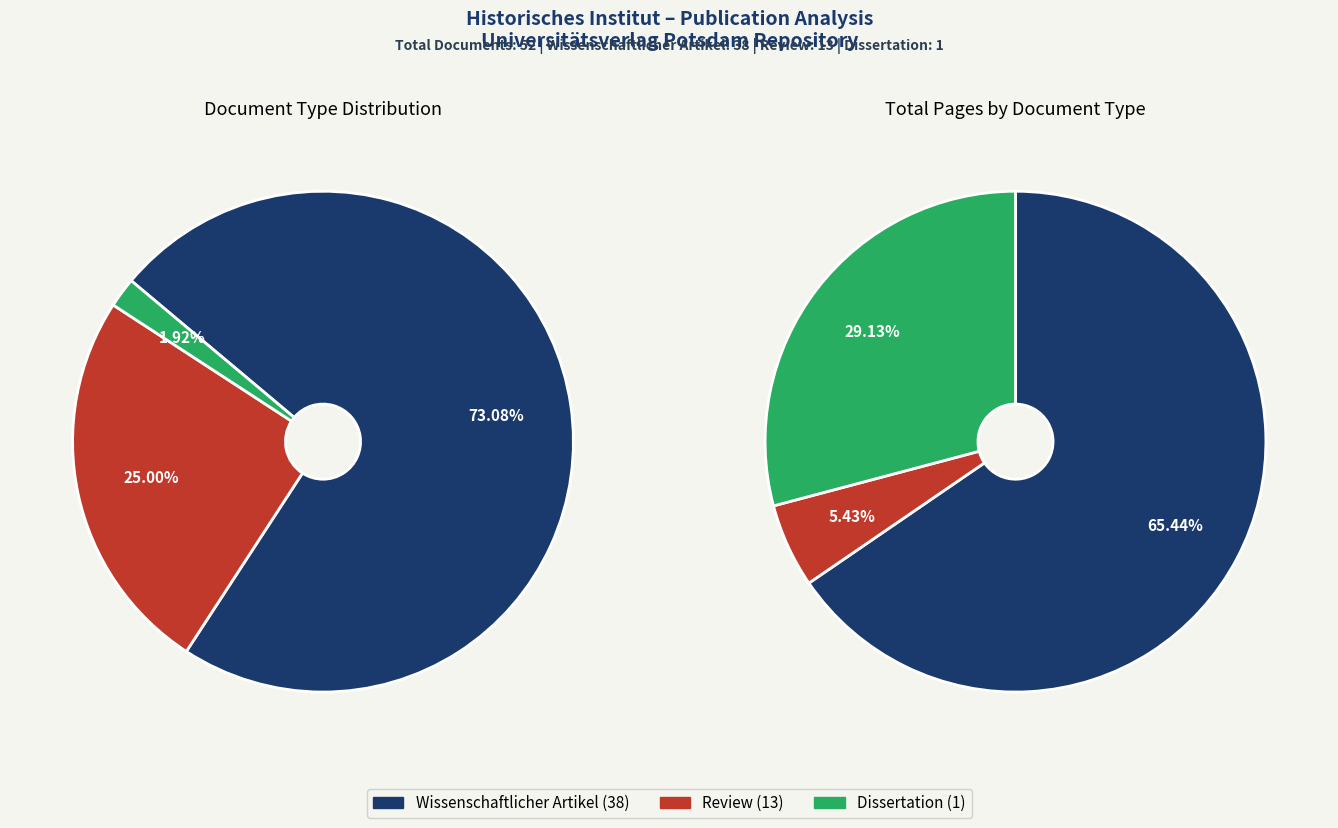

Does any single category account for the majority?

Yes